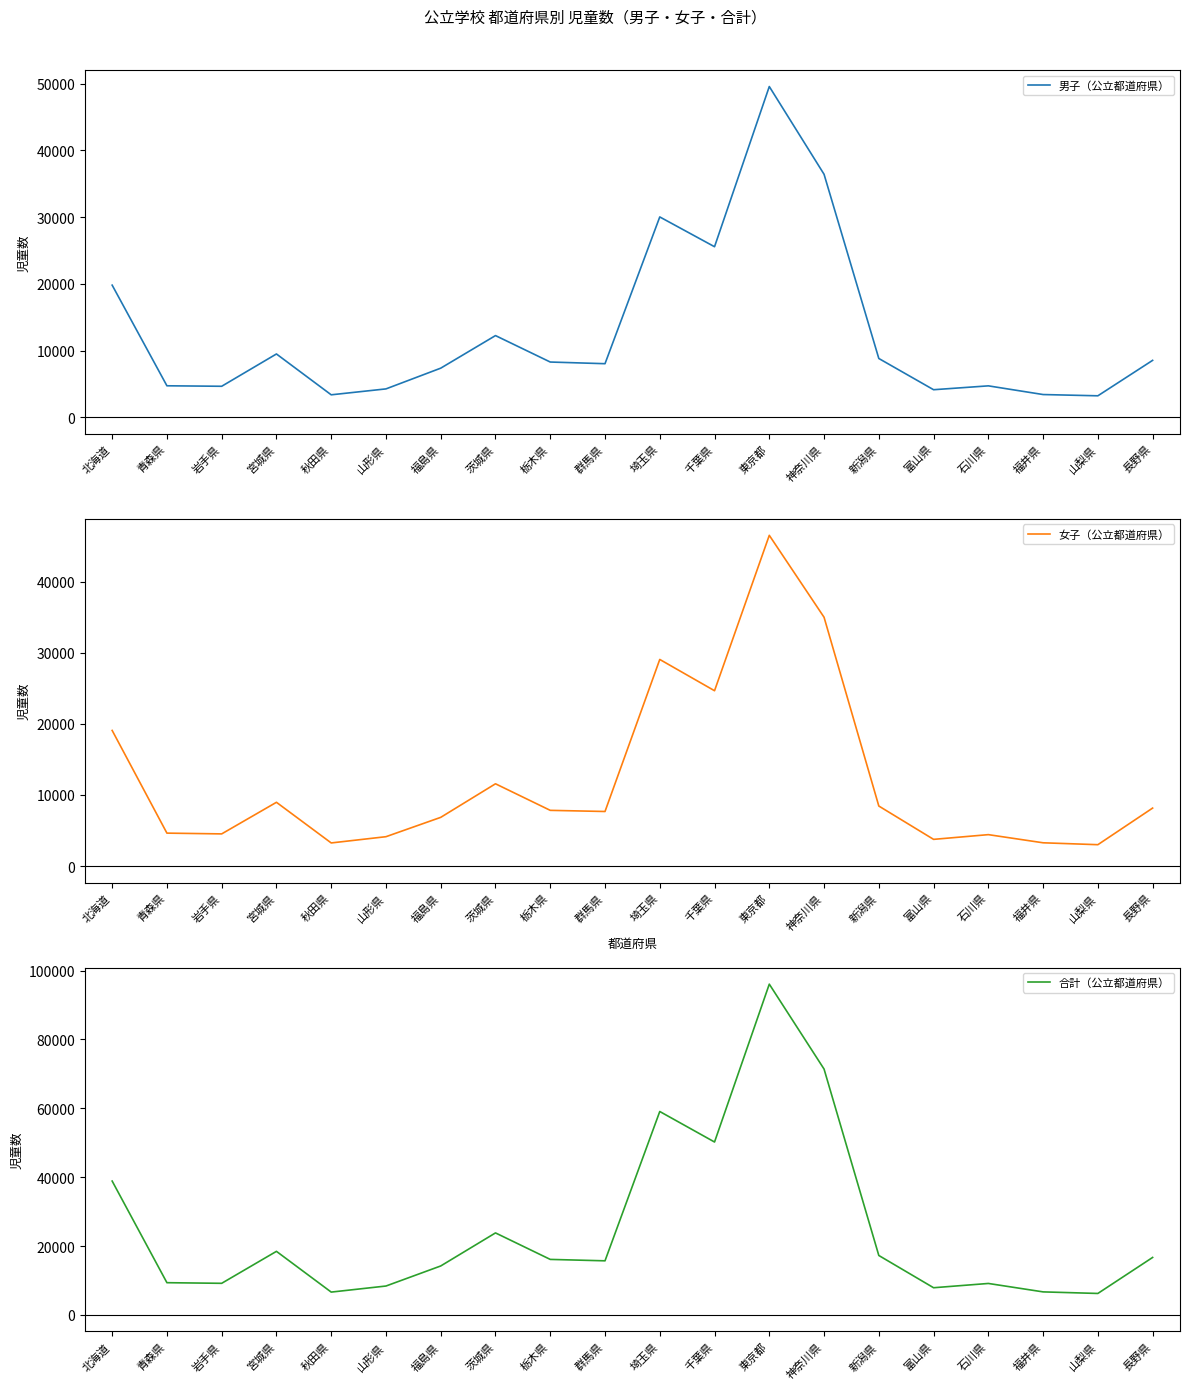

At 福井県, list the series in order from smallest to largest.

女子（公立都道府県）, 男子（公立都道府県）, 合計（公立都道府県）